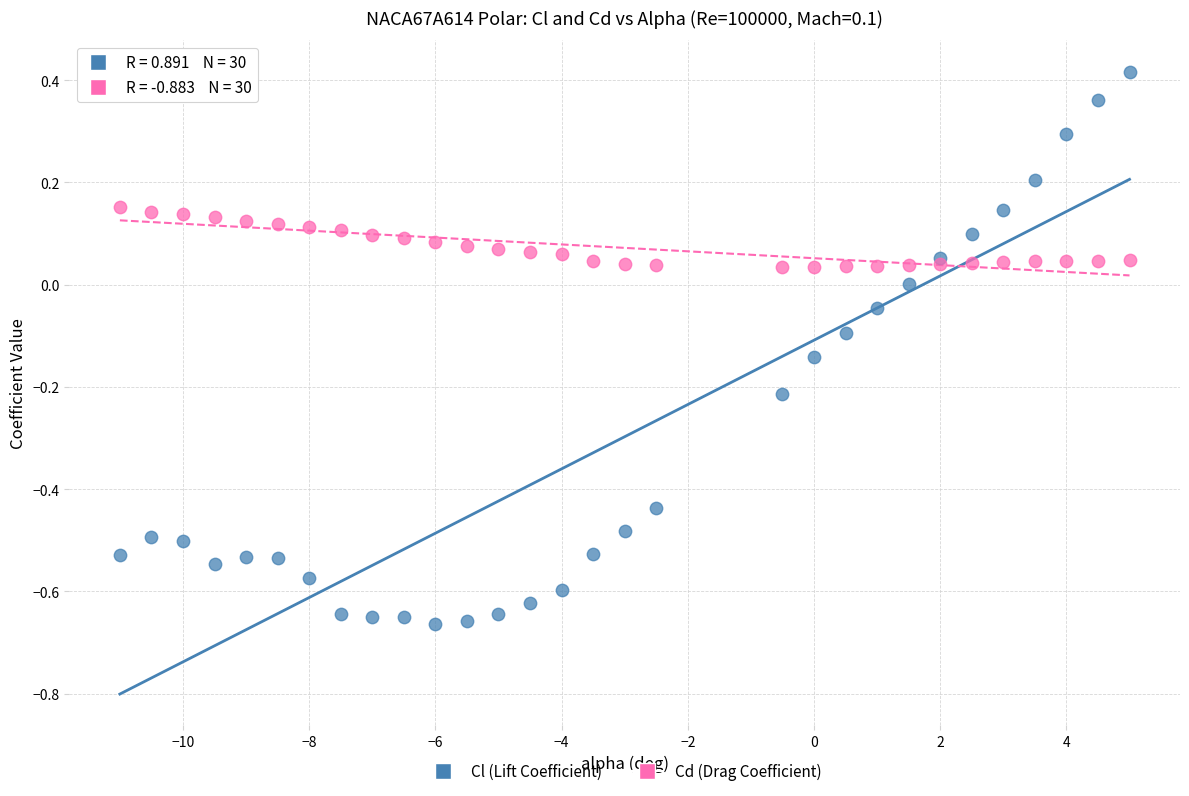

What is the X range (max minus min) for the scatter plot?

16.0